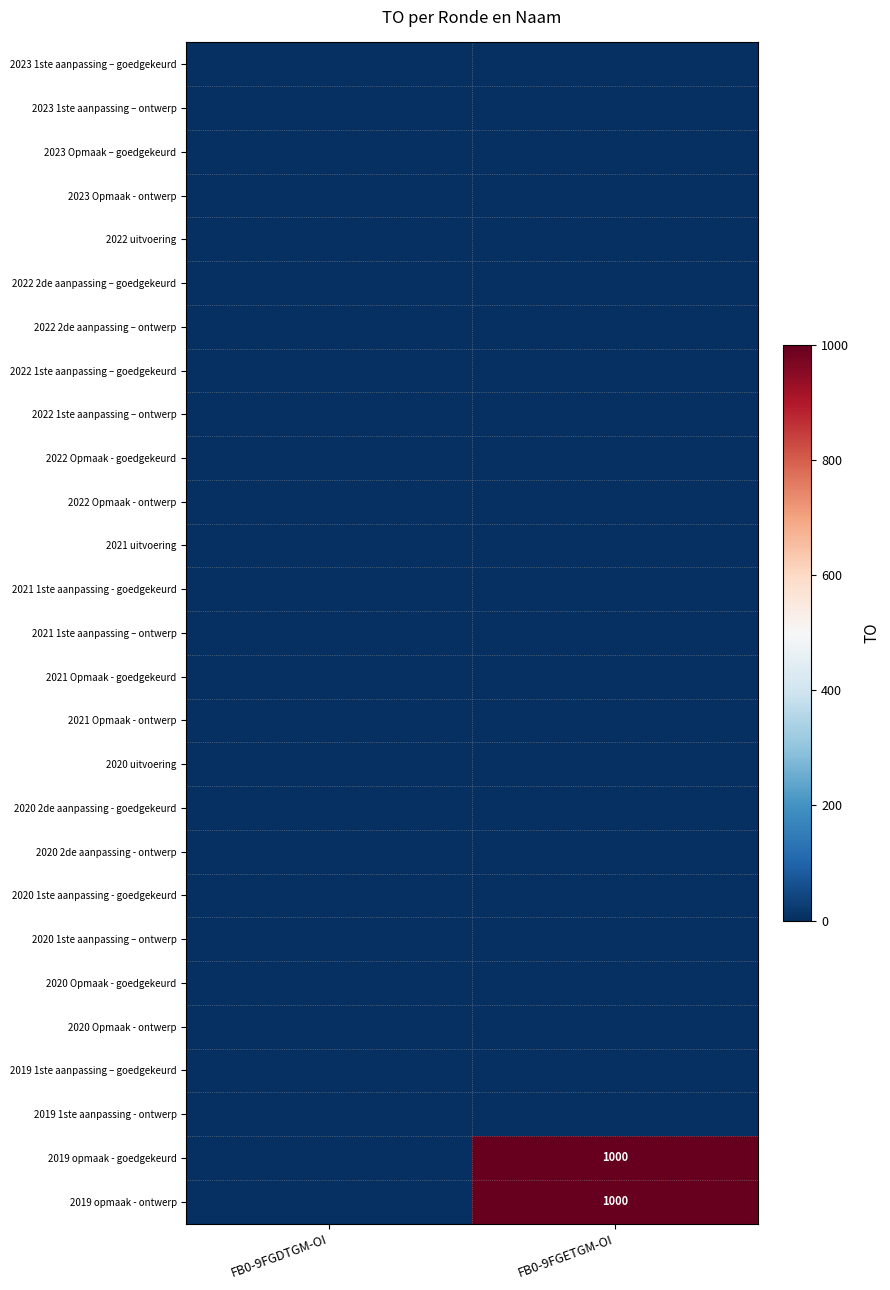

At which category is the sum across all series the highest?

FB0-9FGETGM-OI